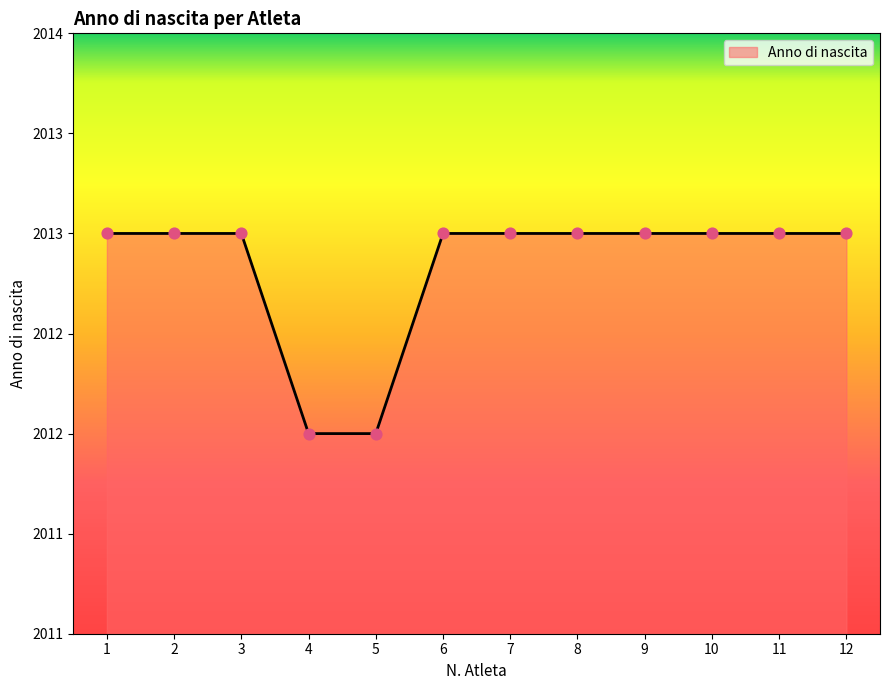

Between 9 and 11, which is larger?

9